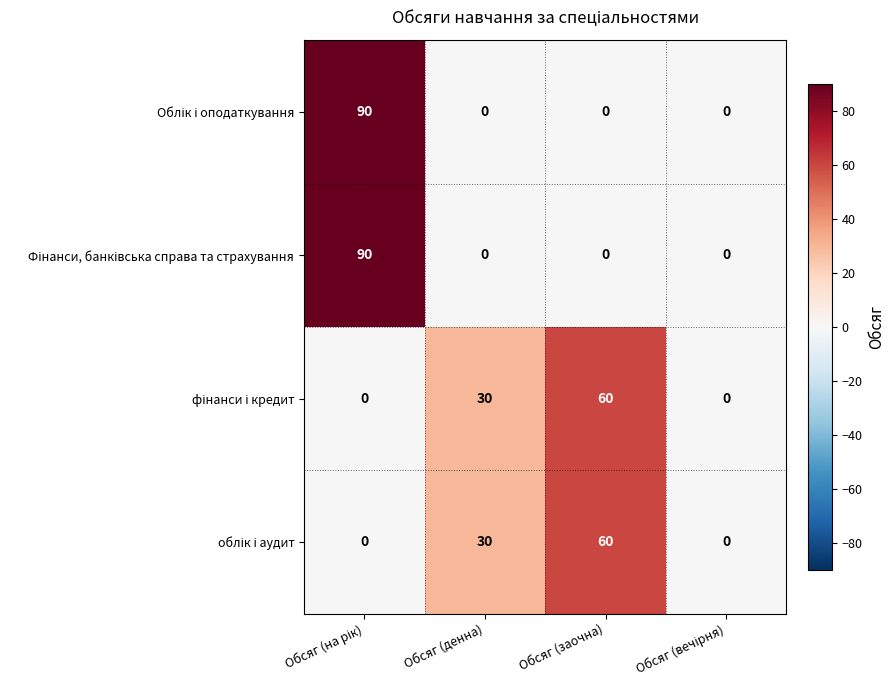

How many data points does each series have?

4